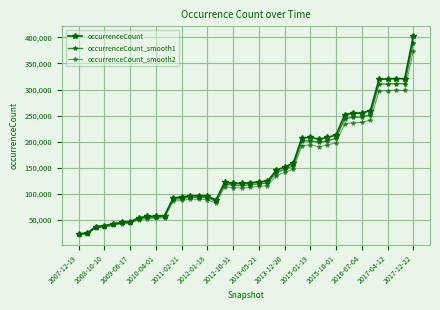

How many lines are shown in the chart?

3